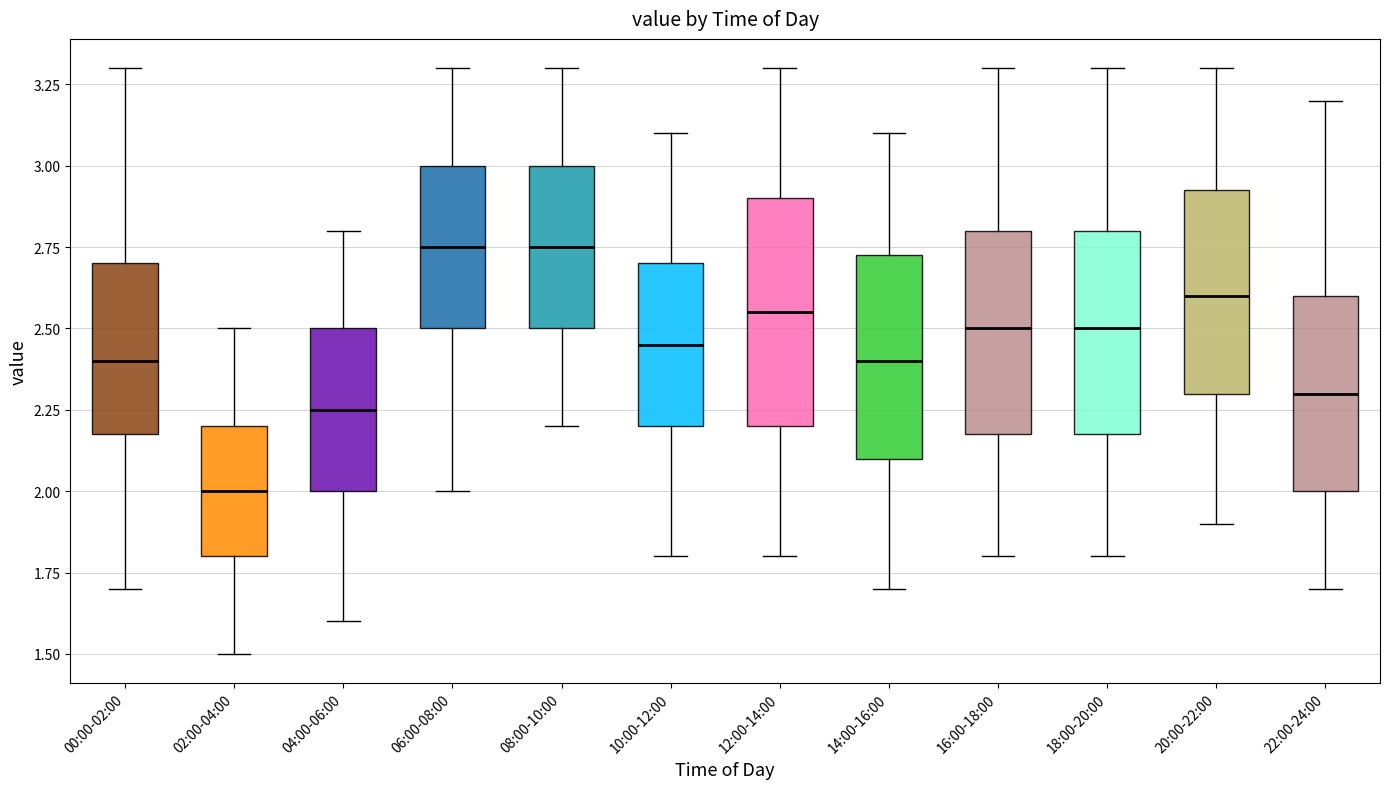

Which box is the tallest, from its lower edge to its upper edge?

12:00-14:00